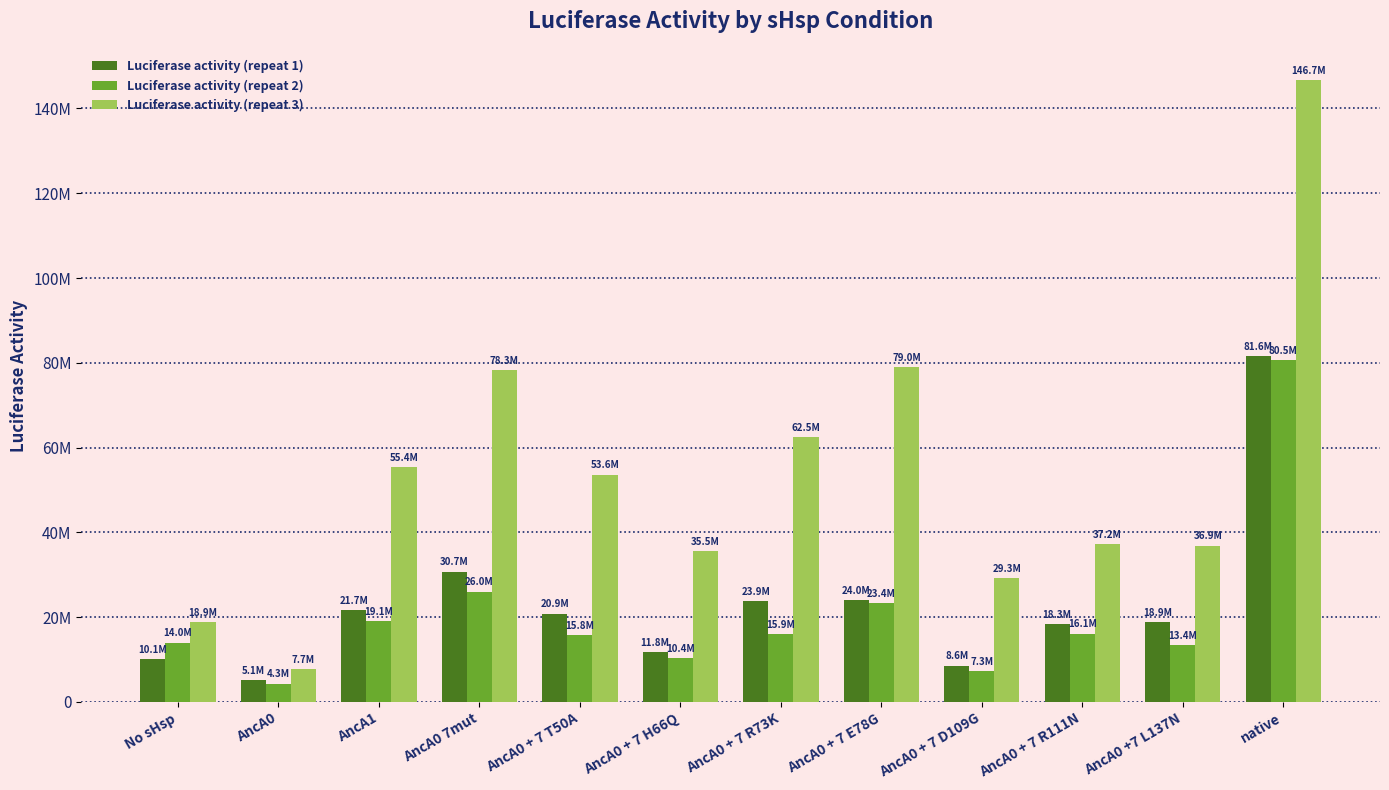

What is the value of the Luciferase activity (repeat 3) bar at the 7th from the left?

62542906.0